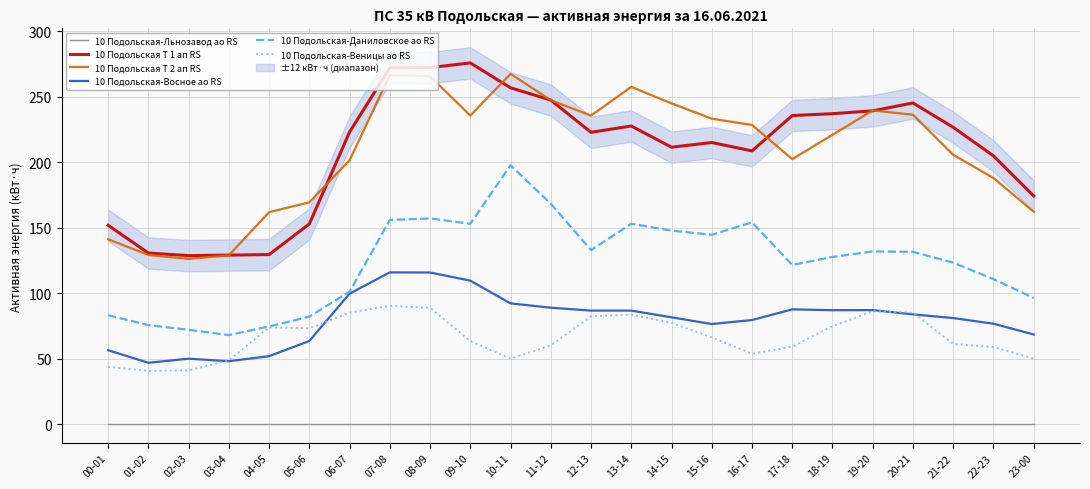

True or false: 10 Подольская-Веницы ао RS has a value of 74.0 at 04-05.

True